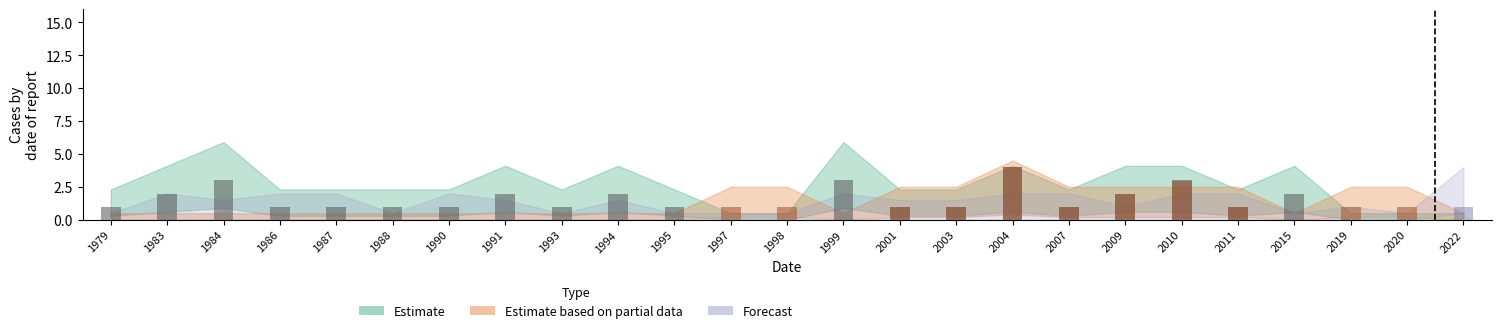

Rank the series by their maximum value, from lowest to highest.

Forecast, Estimate based on partial data, Estimate